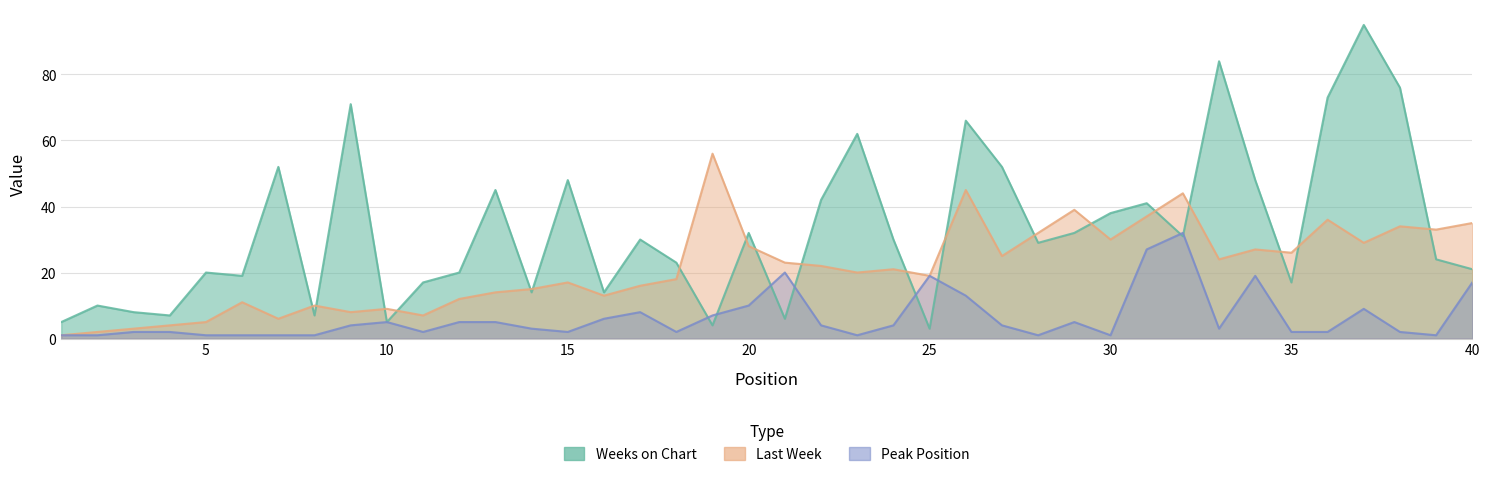

Where is Last Week nearest to the value 28?

20